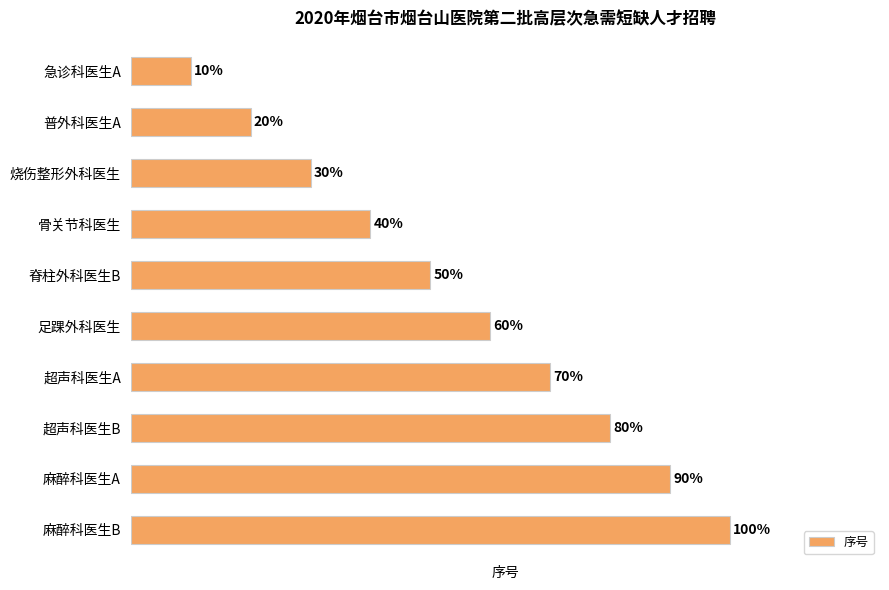

Rank the categories by value from lowest to highest.

急诊科医生A, 普外科医生A, 烧伤整形外科医生, 骨关节科医生, 脊柱外科医生B, 足踝外科医生, 超声科医生A, 超声科医生B, 麻醉科医生A, 麻醉科医生B